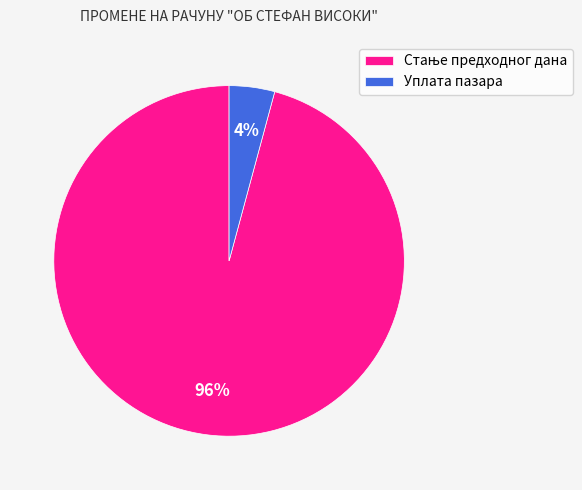

Which category has the smallest portion of the pie?

Уплата пазара